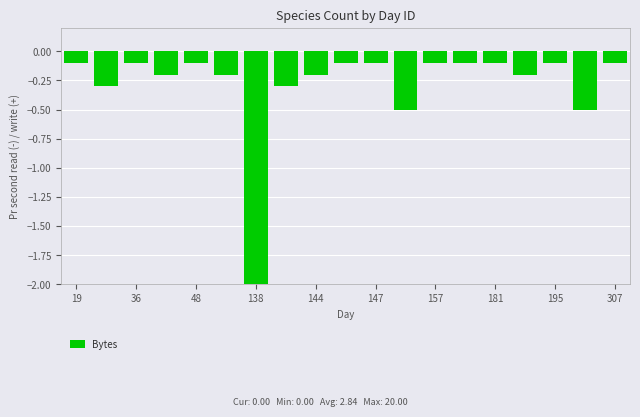

What is the difference between the maximum and minimum values?

1.9